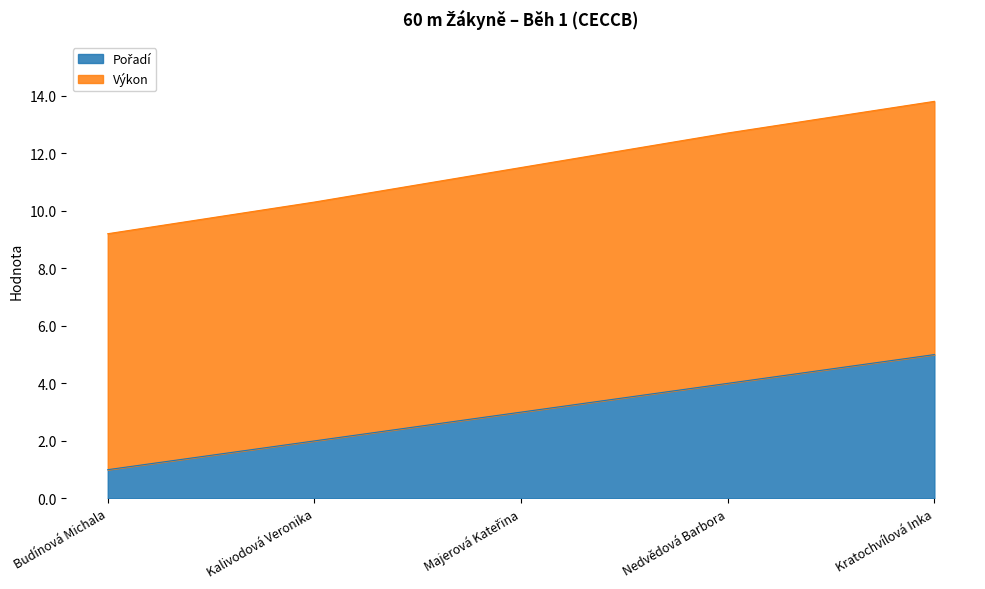

At which category is the sum across all series the highest?

Kratochvílová Inka